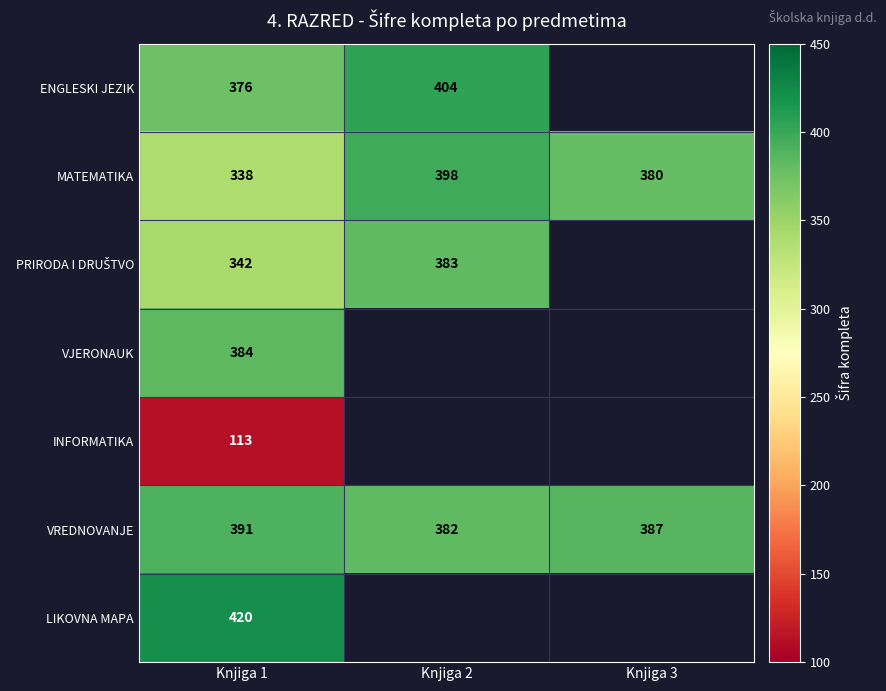

The VREDNOVANJE series shows 631 at Knjiga 2. True or false?

False